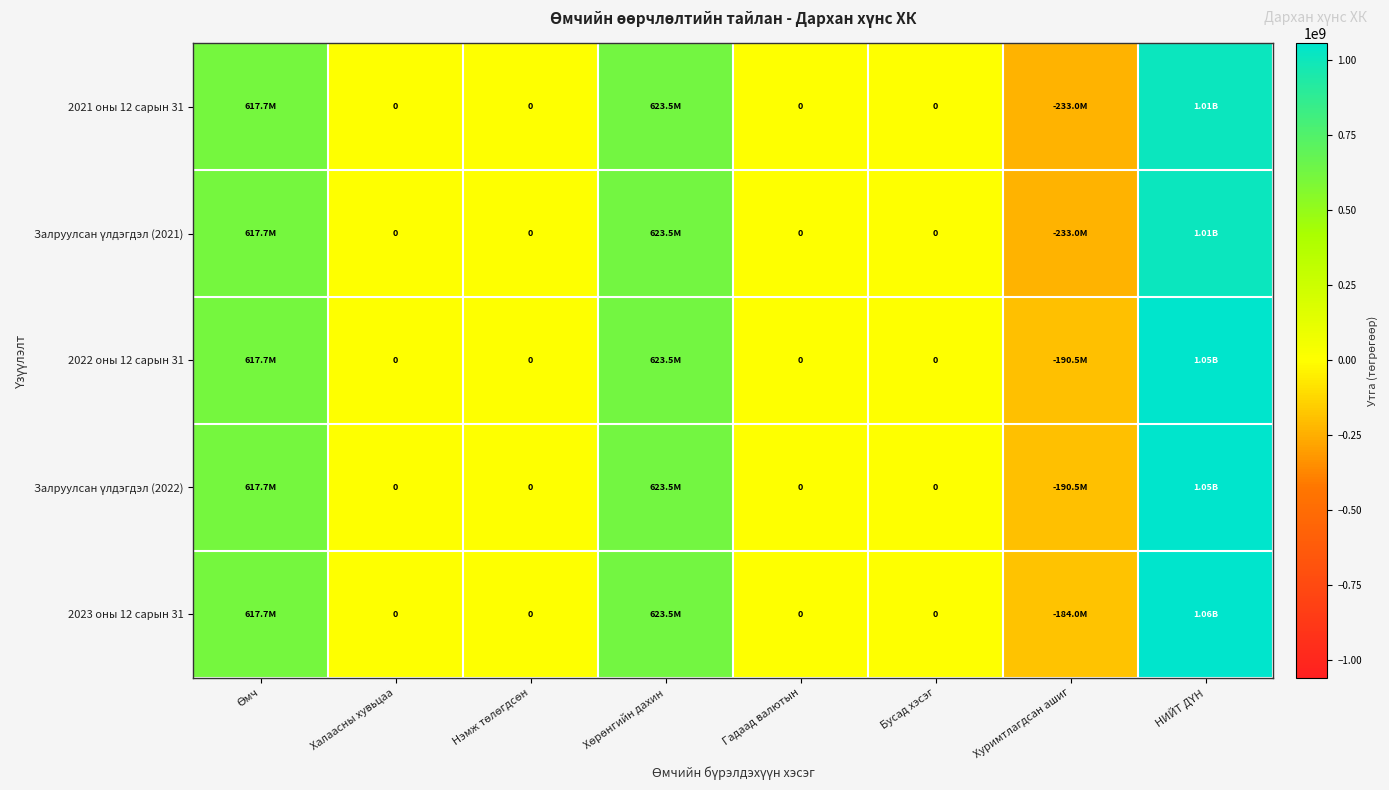

List the labels in order of 2022 оны 12 сарын 31 value, smallest first.

Хуримтлагдсан ашиг, Халаасны хувьцаа, Нэмж төлөгдсөн, Гадаад валютын, Бусад хэсэг, Өмч, Хөрөнгийн дахин, НИЙТ ДҮН